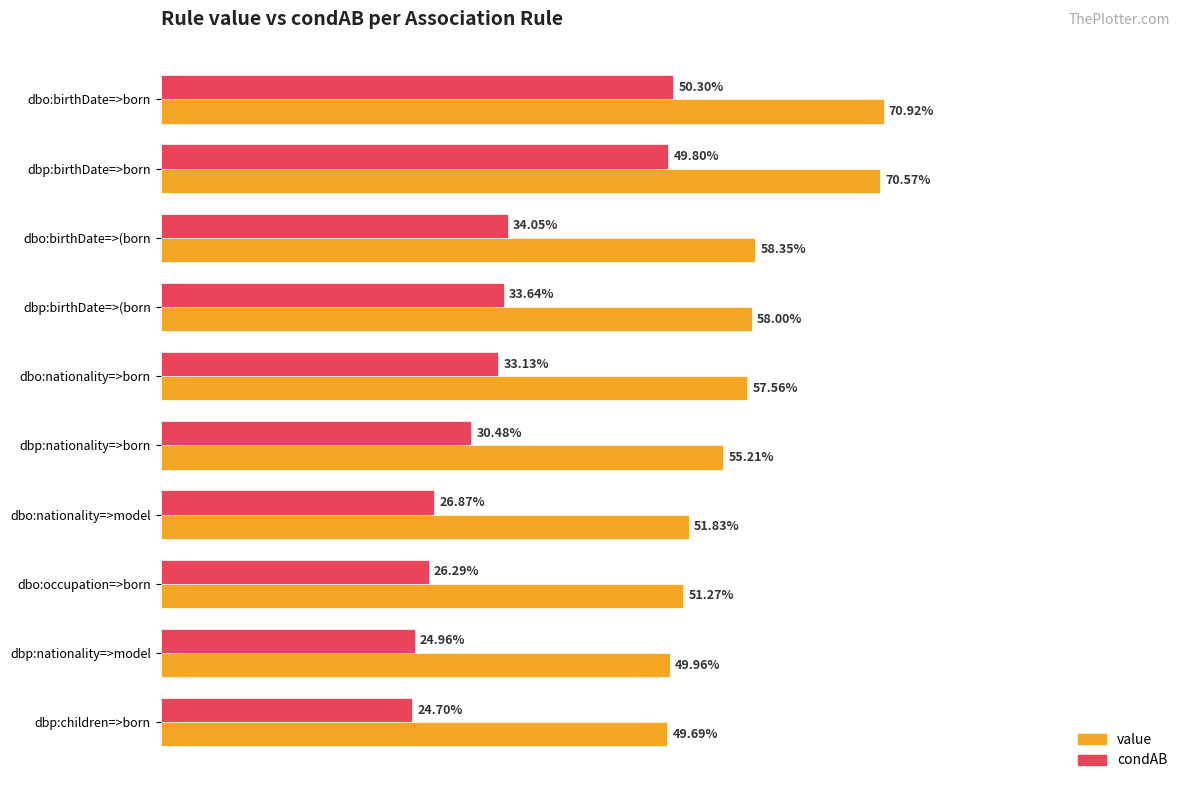

What are all the series names shown in the legend?

value, condAB